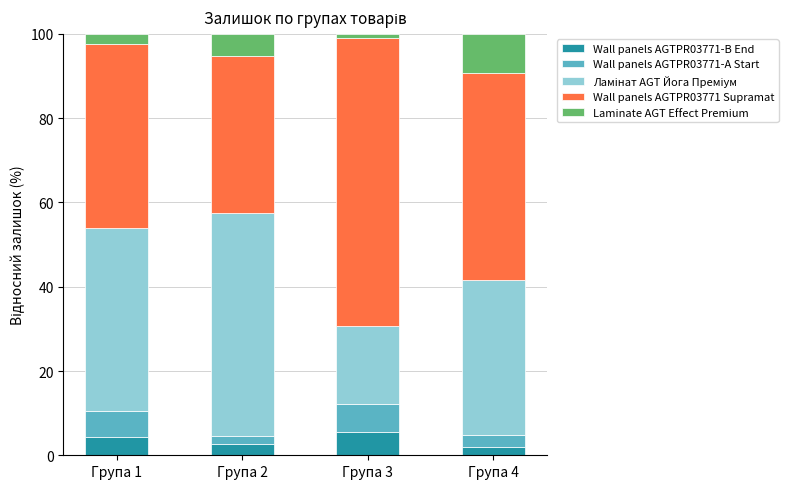

Does the chart contain stacked bars?

Yes